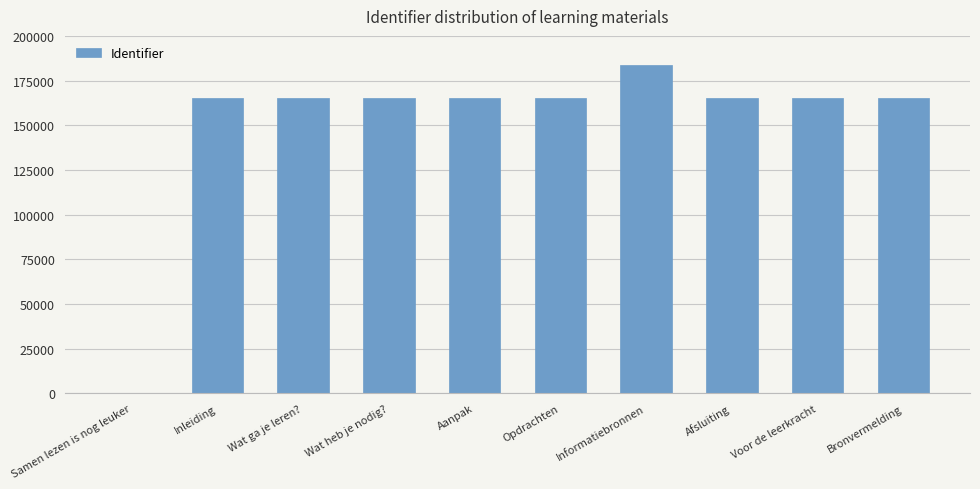

Does the chart contain stacked bars?

No